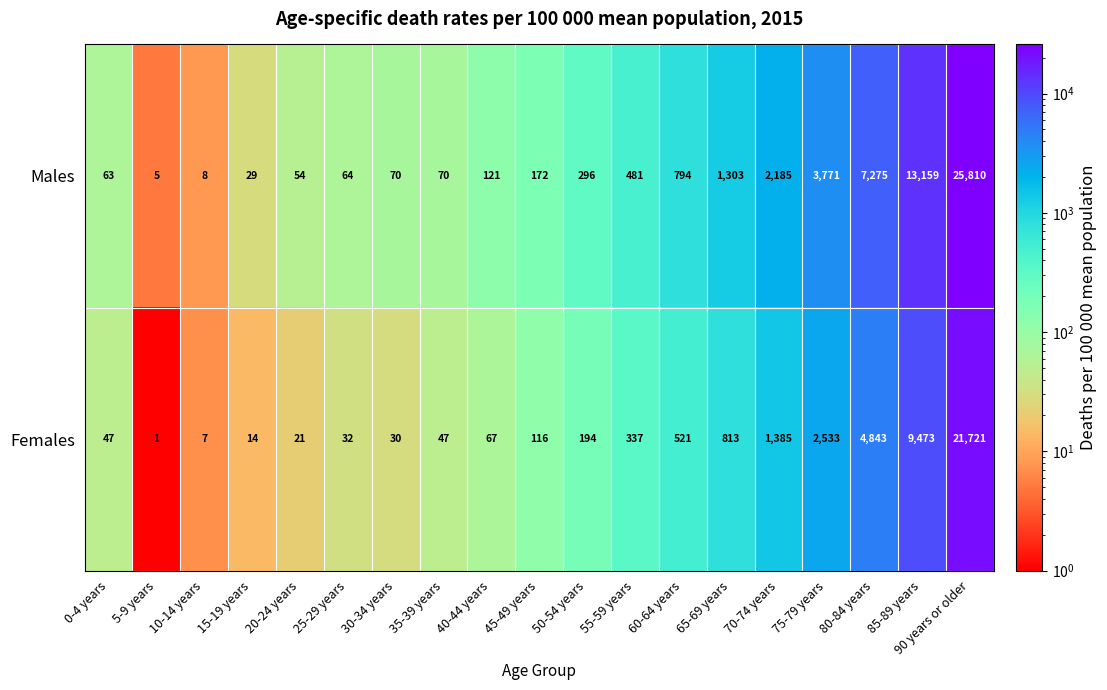

What is the sum of the Males values at 10-14 years and 15-19 years?

37